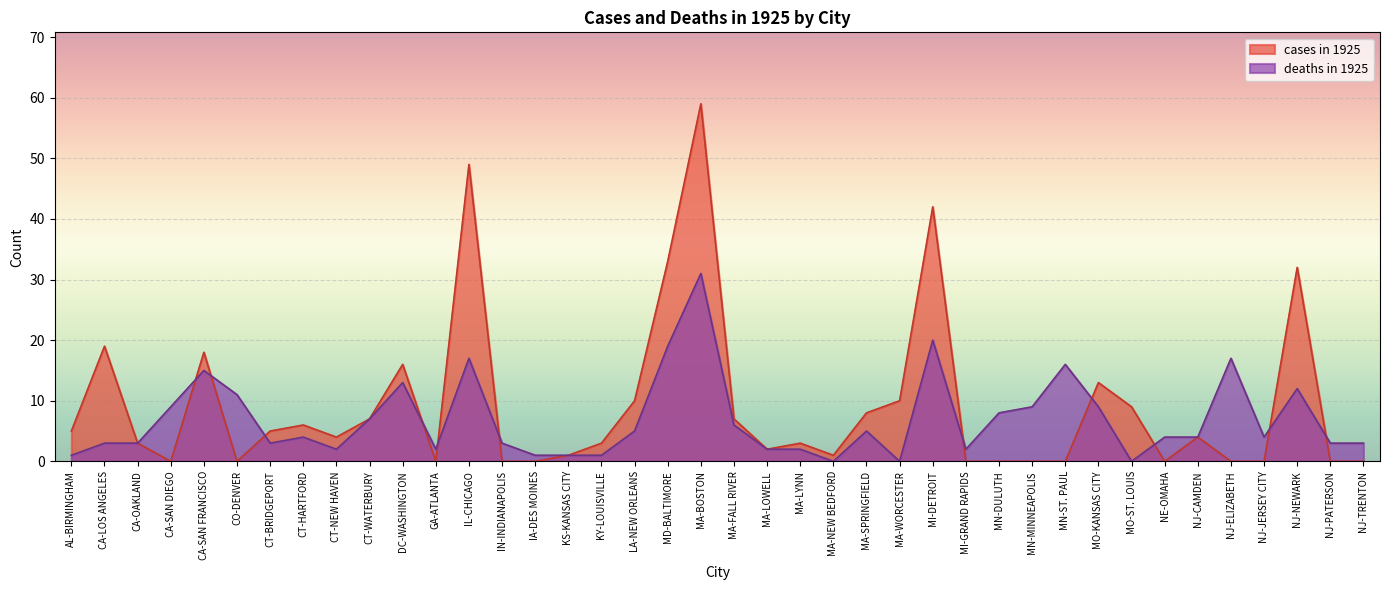

Rank the series by their maximum value, from highest to lowest.

cases in 1925, deaths in 1925